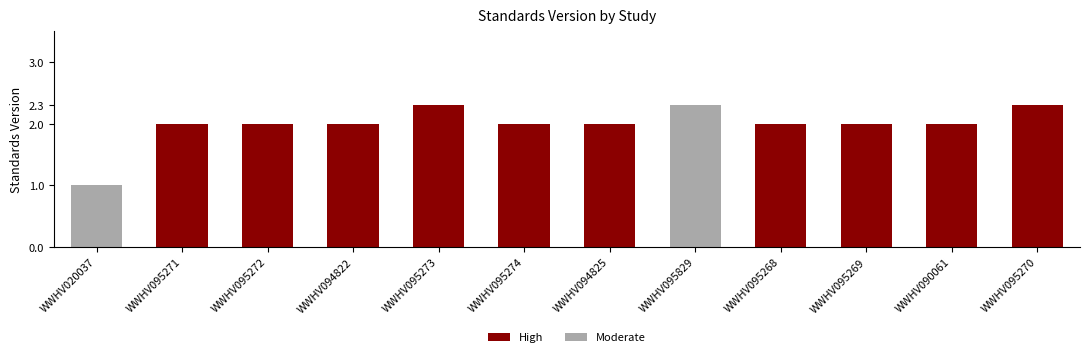

How many categories are shown in the chart?

12